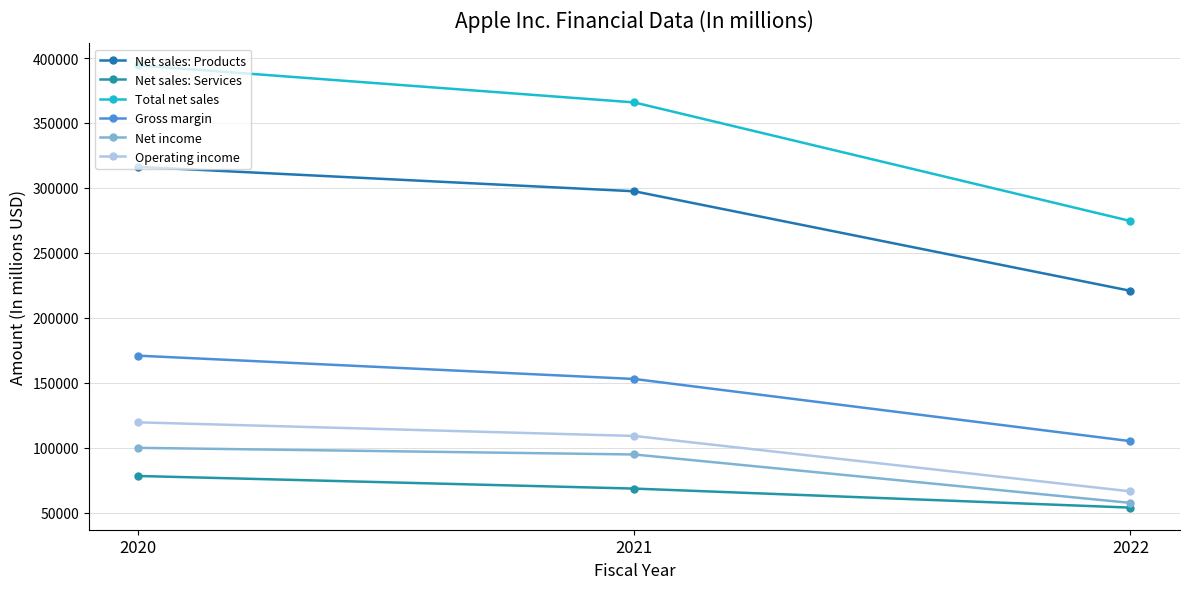

The value of Net sales: Services at 2020 is 78129. True or false?

True